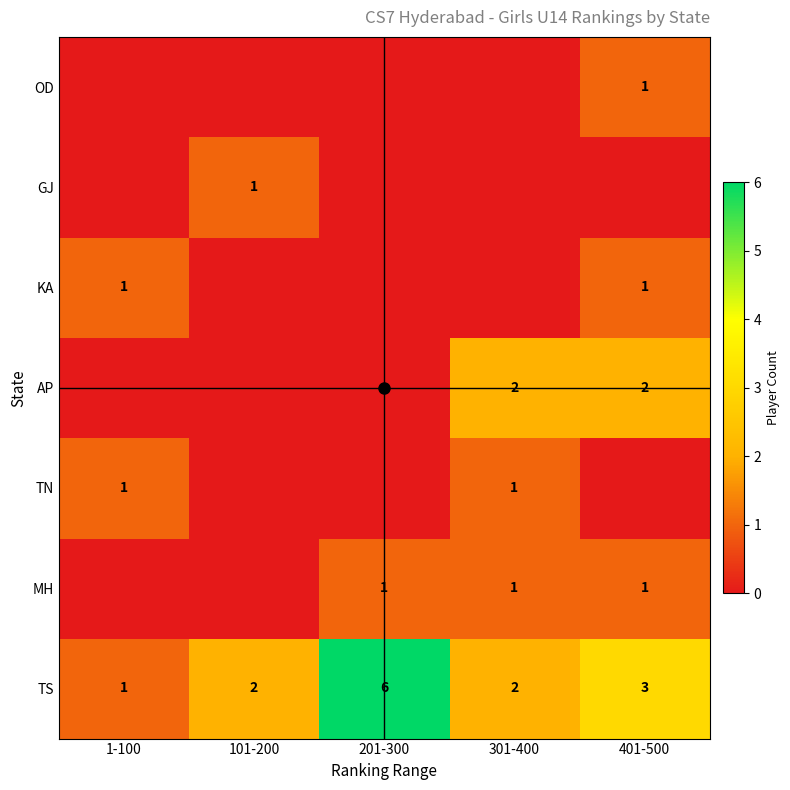

Which label corresponds to the smallest value in the chart?

1-100